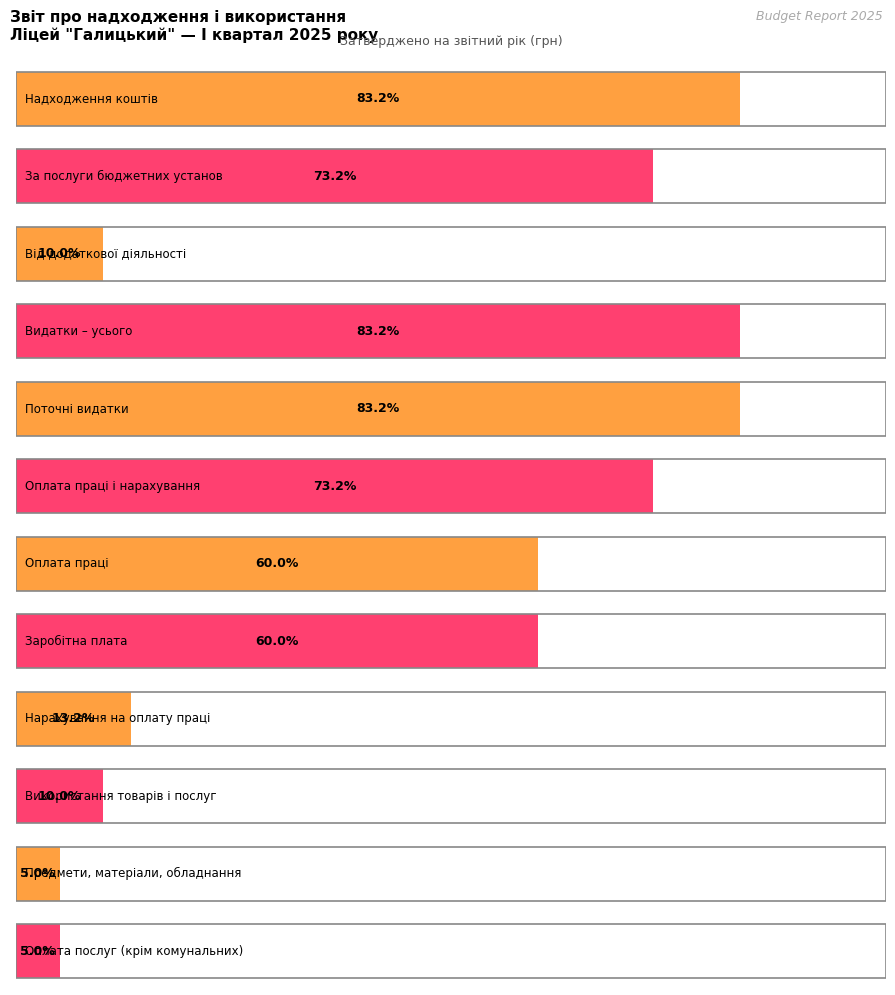

Reading left to right, extract all data points from this chart.

Надходження коштів=166400	За послуги бюджетних установ=146400	Від додаткової діяльності=20000	Видатки – усього=166400	Поточні видатки=166400	Оплата праці і нарахування=146400	Оплата праці=120000	Заробітна плата=120000	Нарахування на оплату праці=26400	Використання товарів і послуг=20000	Предмети, матеріали, обладнання=10000	Оплата послуг (крім комунальних)=10000